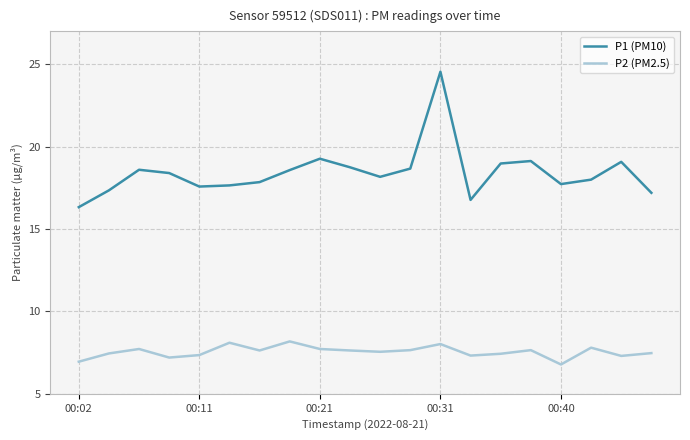

What is the difference between the maximum and second lowest values in the P2 (PM2.5) series?

1.2